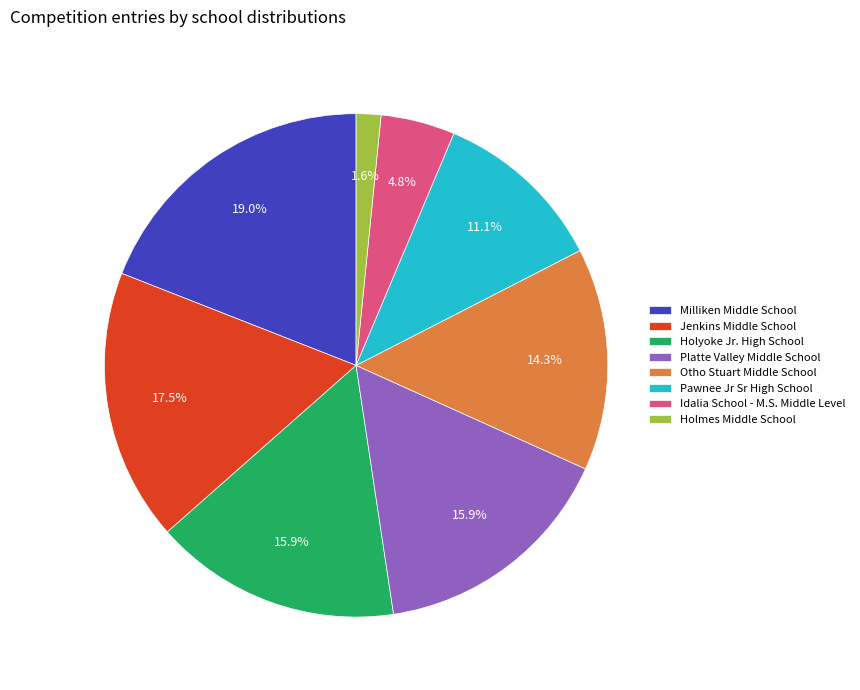

Is the sum of Idalia School - M.S. Middle Level and Holmes Middle School greater than half?

No